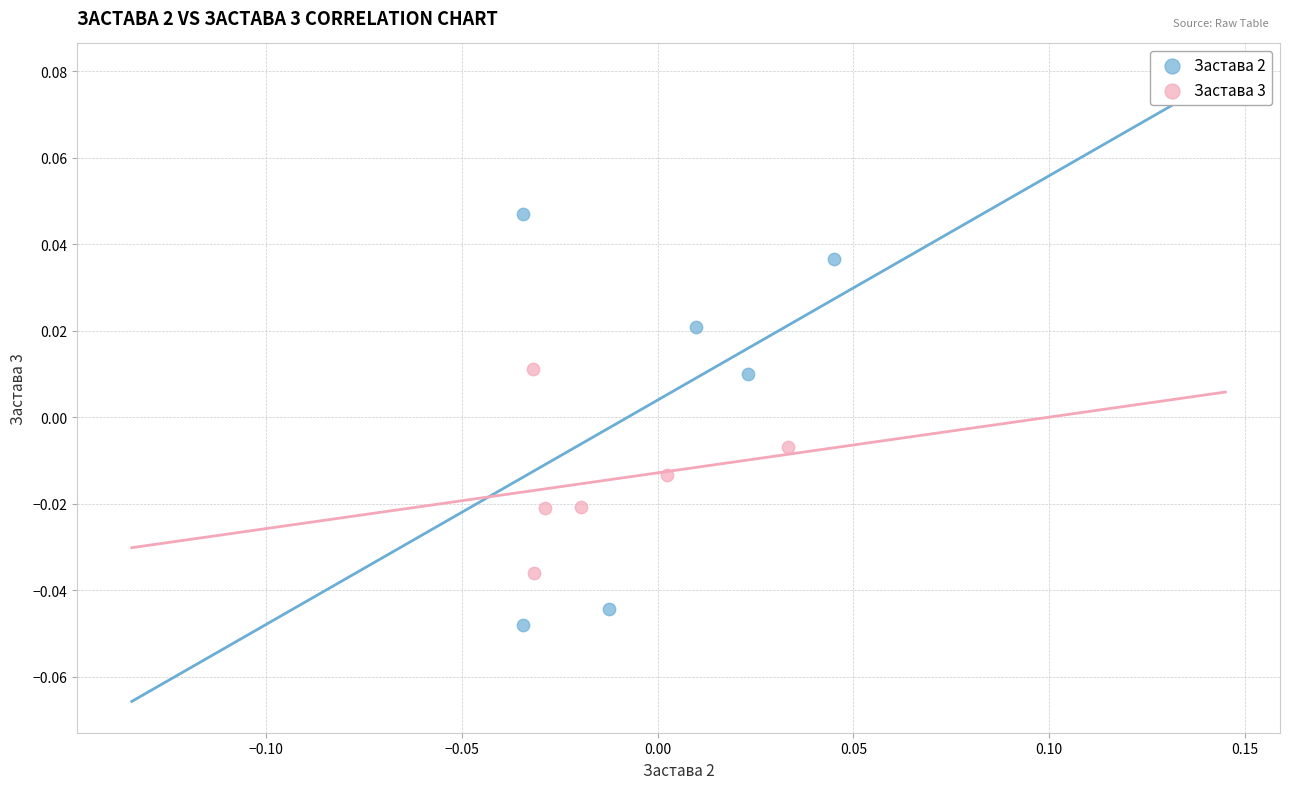

What are all the series names shown in the legend?

Застава 2, Застава 3